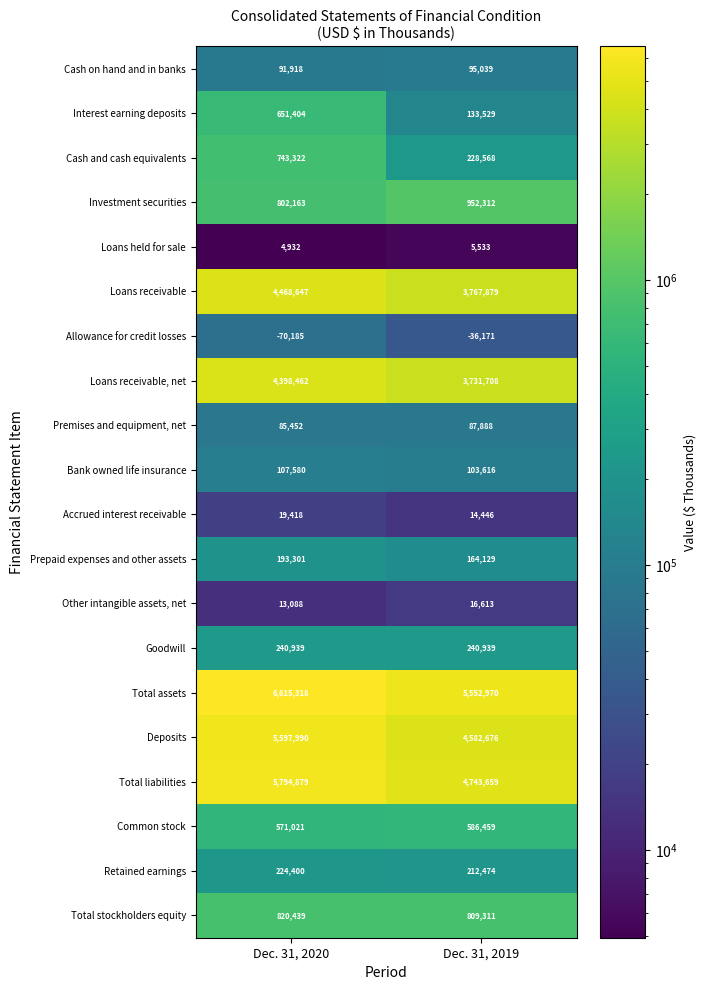

What is the spread (max minus min) of values at Dec. 31, 2020?

6685503